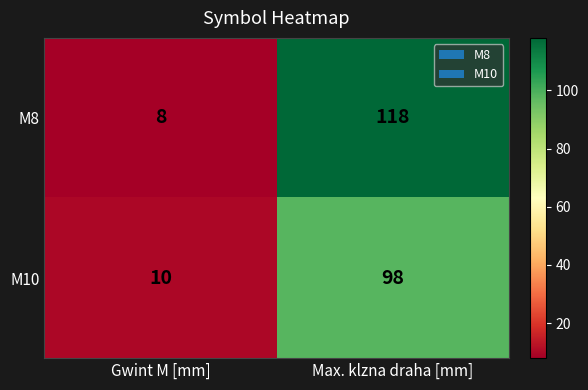

Reading right to left, what are all the values shown in this chart?

M8: 118	8
M10: 98	10